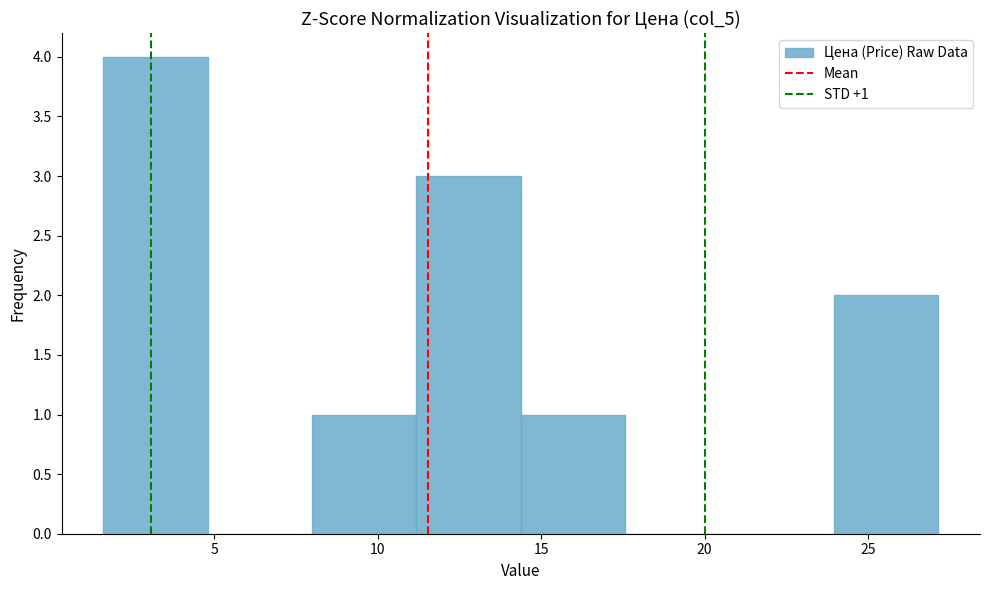

Which range on the x-axis has the tallest bar?

1.5 to 5.0